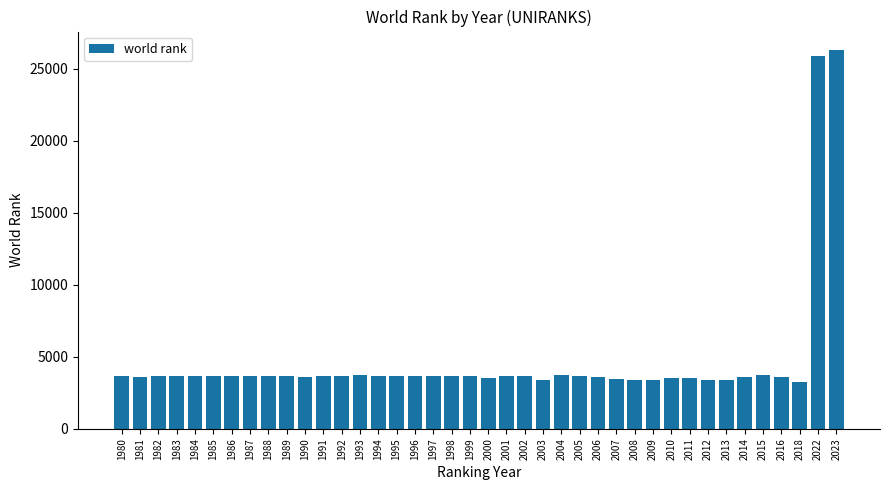

What is the change in value from 1998 to 2015?

+54